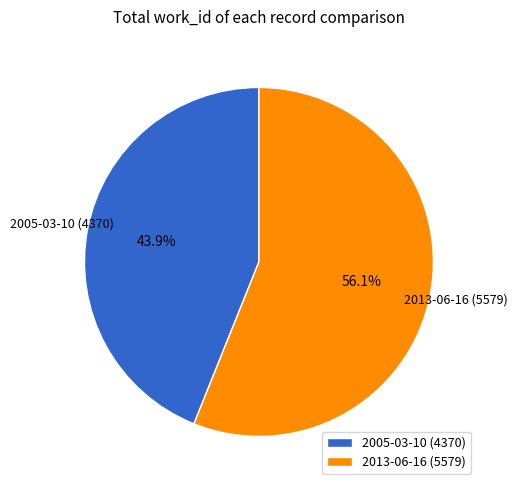

Combined, do 2005-03-10 and 2013-06-16 account for over 50%?

Yes